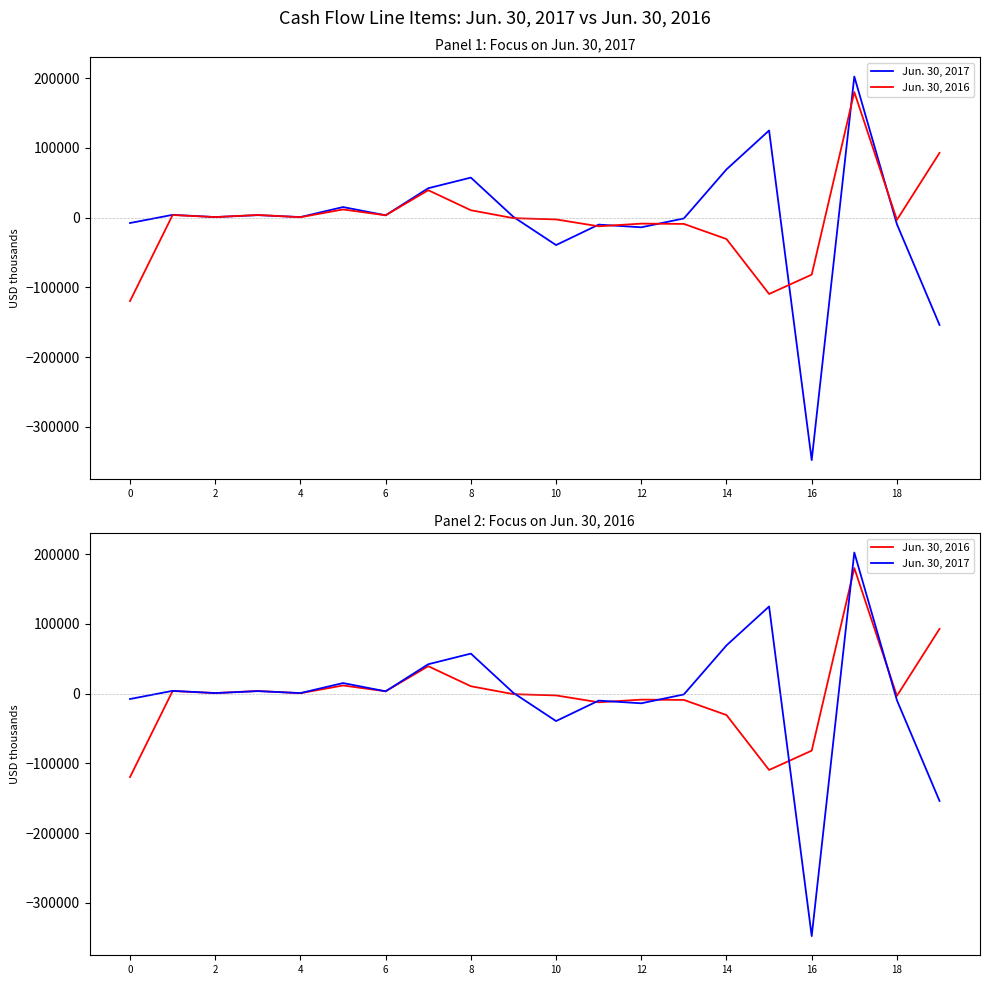

What is the value of the Jun. 30, 2017 point at the 16th from the left?

125028